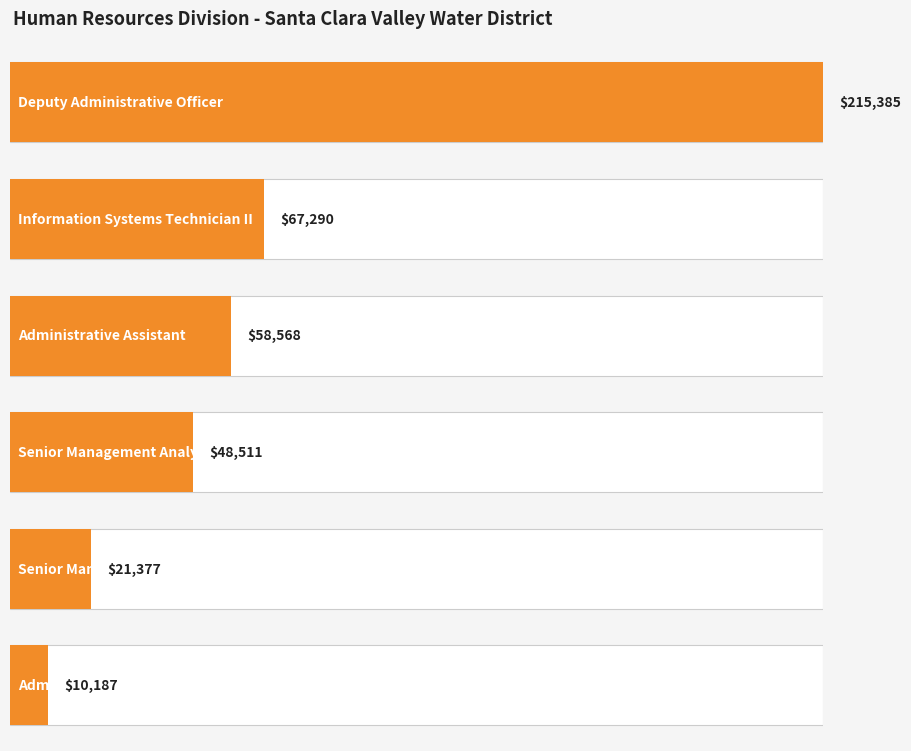

Is it true that the value at Senior Management Analyst is 48511?

True